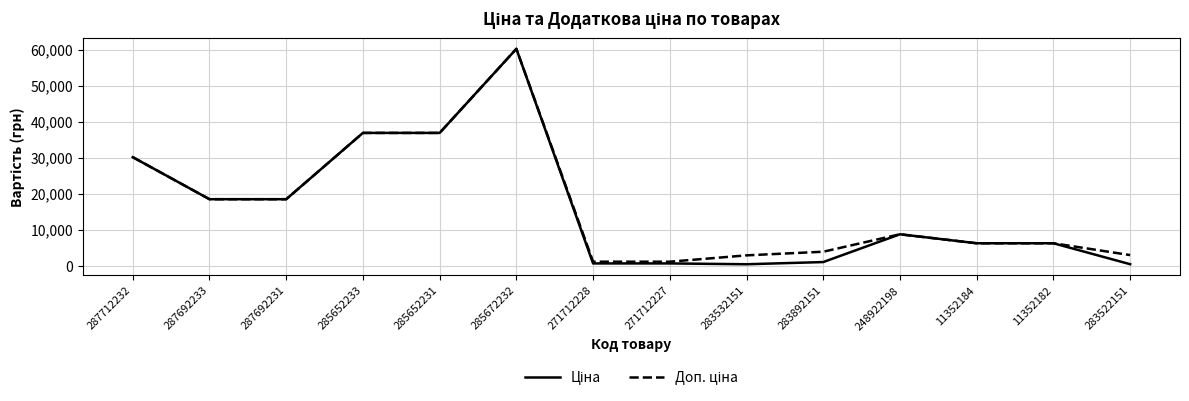

What is the maximum value shown in the chart?

60205.6